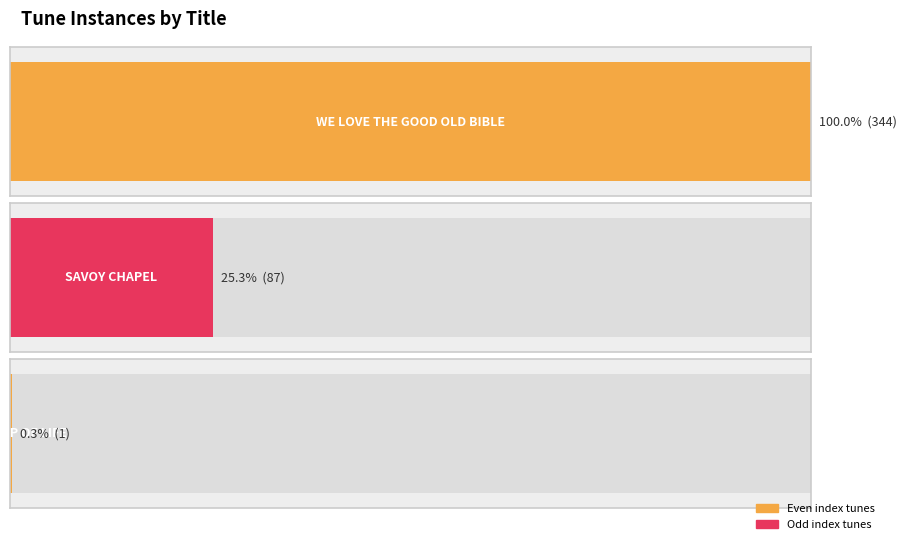

Rank the categories by value from lowest to highest.

THE LAMP OF LIFE, SAVOY CHAPEL, WE LOVE THE GOOD OLD BIBLE